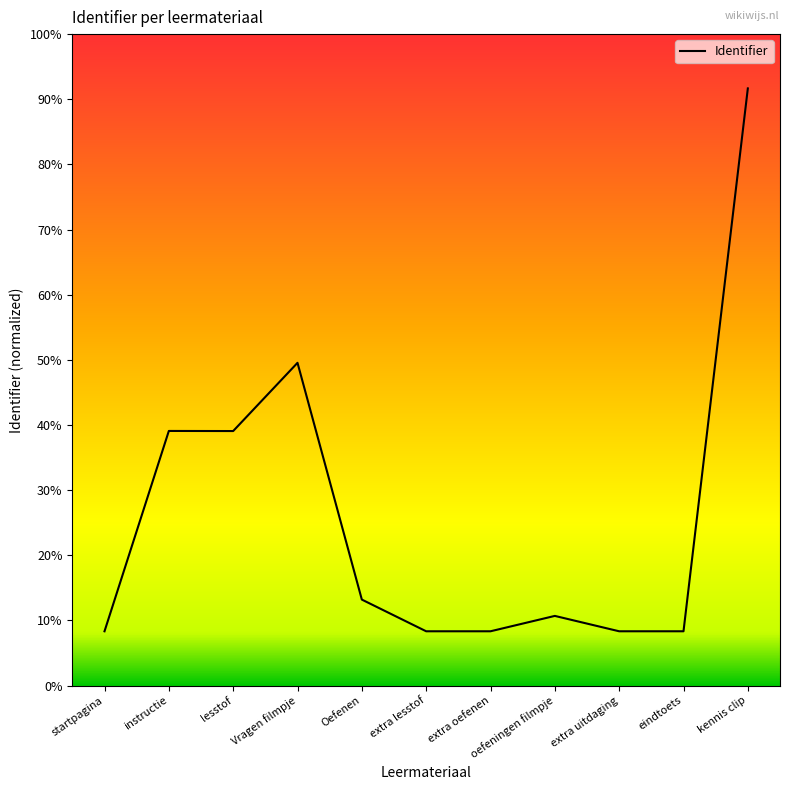

Reading right to left, what are all the values shown in this chart?

kennis clip=5947043	eindtoets=3942341	extra uitdaging=3942335	oefeningen filmpje=3999100	extra oefenen=3942327	extra lesstof=3942319	Oefenen=4059366	Vragen filmpje=4933695	lesstof=4681735	instructie=4682107	startpagina=3942299